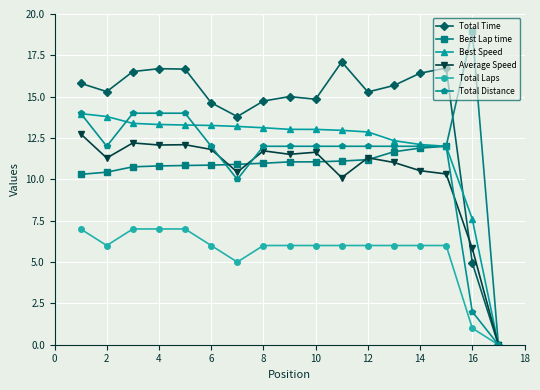

How many data points does each series have?

17